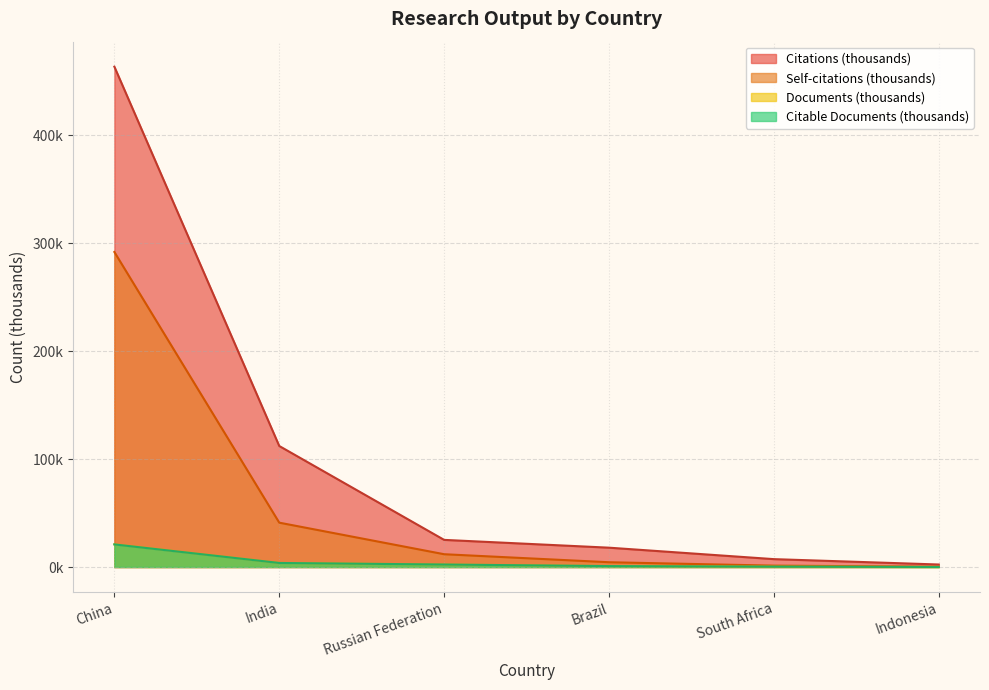

What is the label of the 6th point from the right?

China